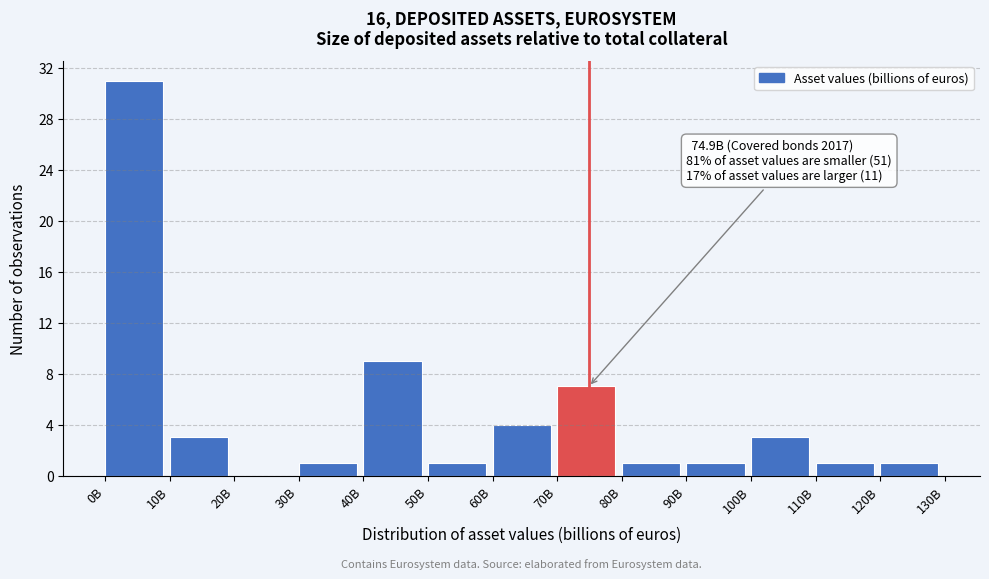

Reading left to right, transcribe all the data shown in this chart.

0B=31	10B=3	20B=0	30B=1	40B=9	50B=1	60B=4	70B=7	80B=1	90B=1	100B=3	110B=1	120B=1